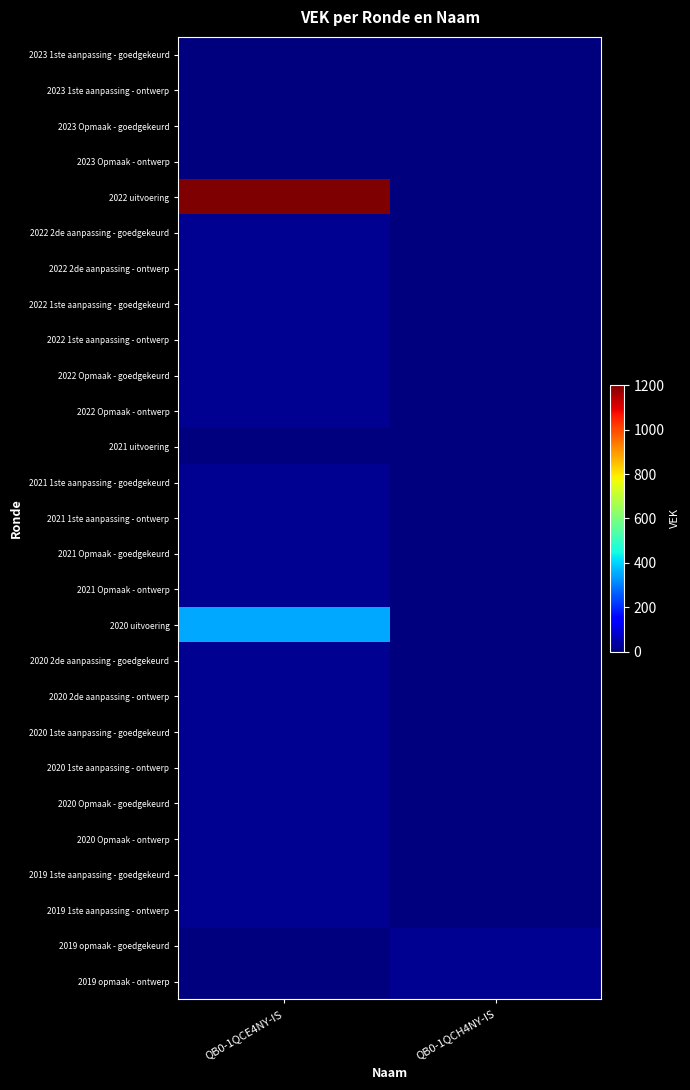

Which series changed the most between QB0-1QCE4NY-IS and QB0-1QCH4NY-IS?

2022 uitvoering